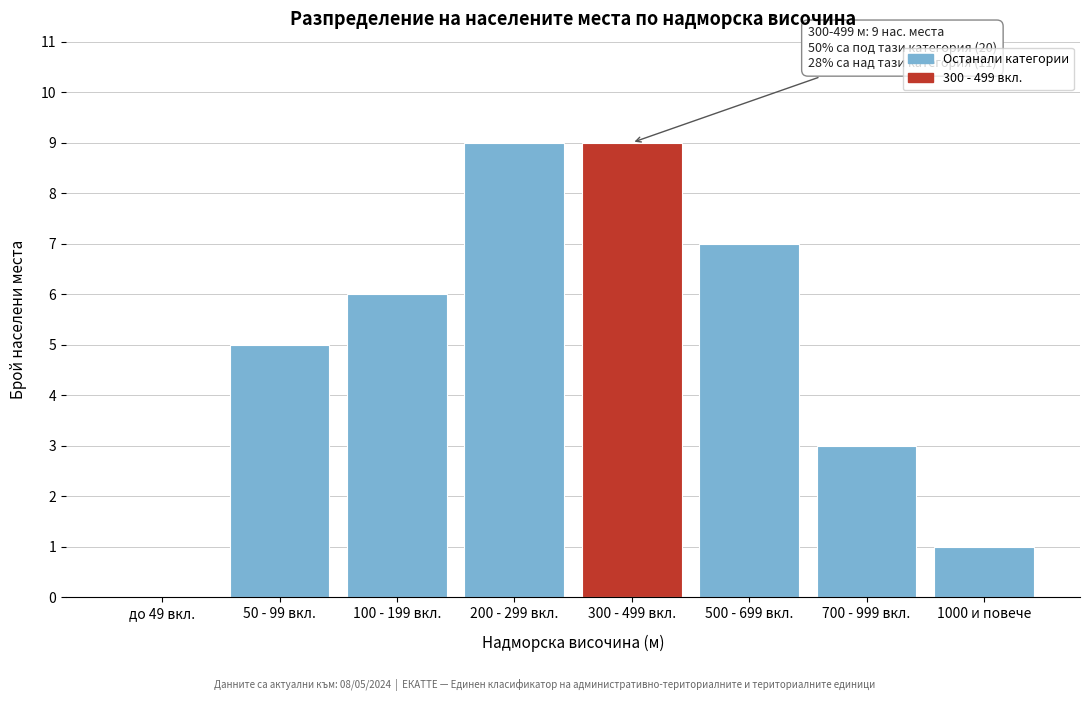

Reading left to right, transcribe all the data shown in this chart.

до 49 вкл.=0	50 - 99 вкл.=5	100 - 199 вкл.=6	200 - 299 вкл.=9	300 - 499 вкл.=9	500 - 699 вкл.=7	700 - 999 вкл.=3	1000 и повече=1